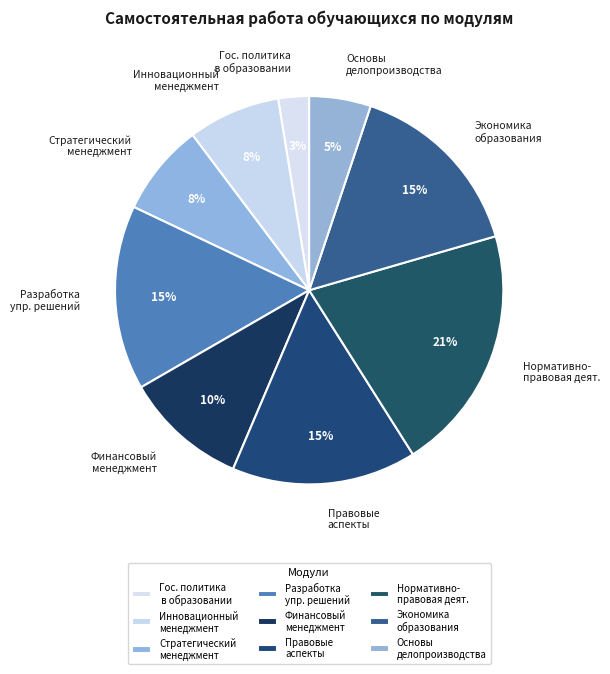

Count the number of slices in the pie.

9